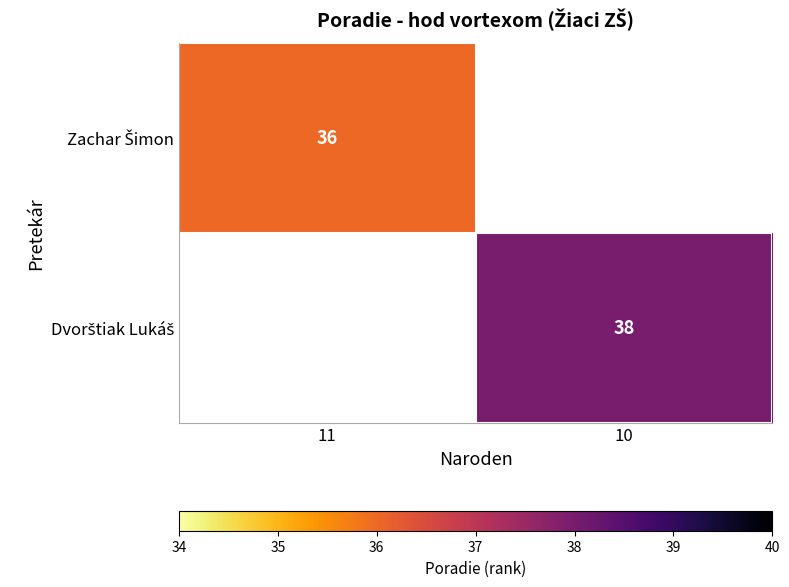

At which label is Zachar Šimon closest to 36?

11